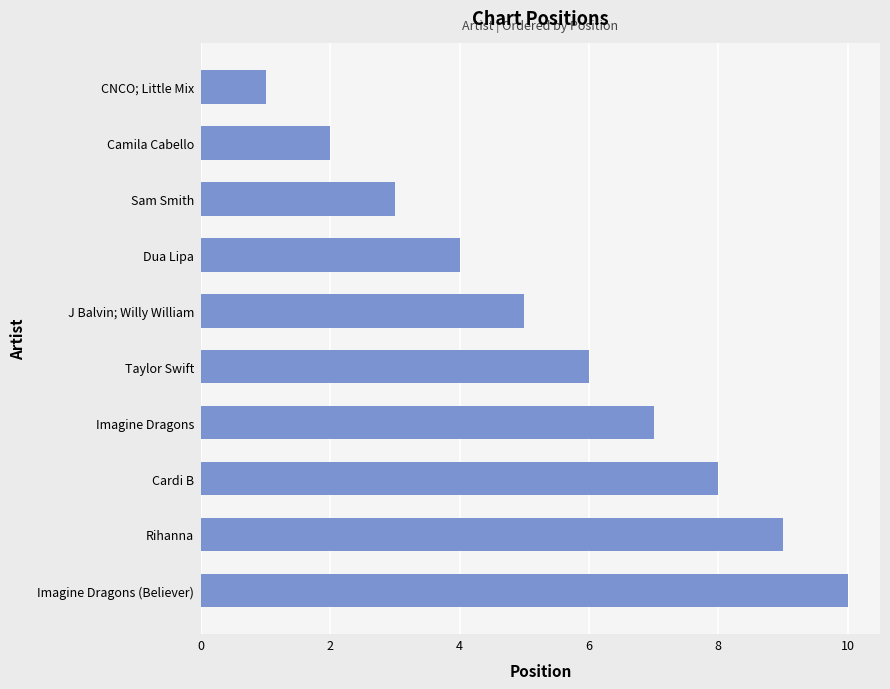

Reading bottom to top, transcribe all the data shown in this chart.

Imagine Dragons (Believer)=10	Rihanna=9	Cardi B=8	Imagine Dragons=7	Taylor Swift=6	J Balvin; Willy William=5	Dua Lipa=4	Sam Smith=3	Camila Cabello=2	CNCO; Little Mix=1